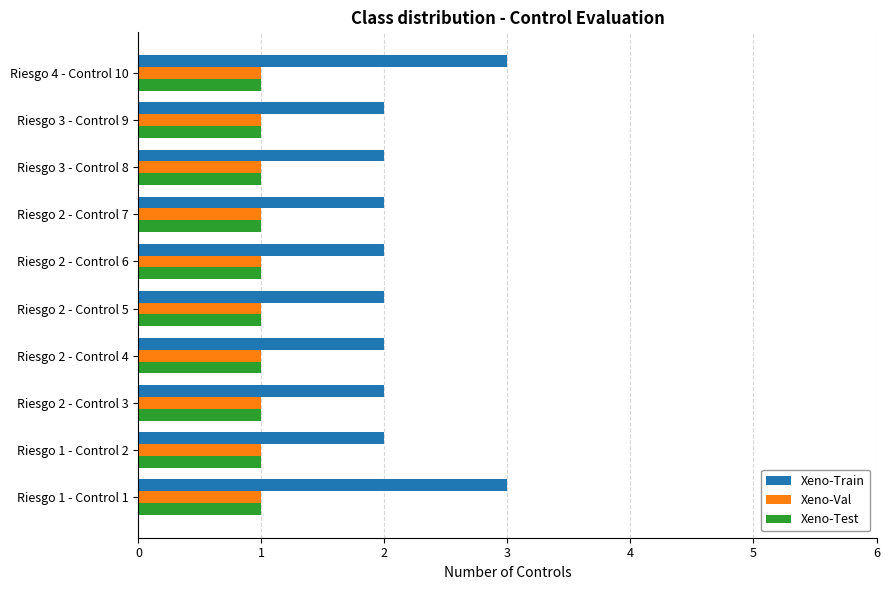

What are all the series names shown in the legend?

Xeno-Train, Xeno-Val, Xeno-Test